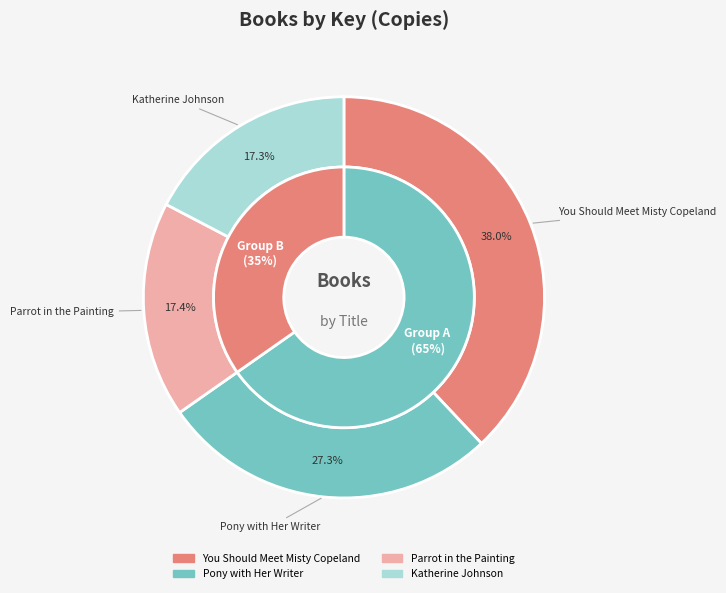

What is the change in value from Pony with Her Writer to Katherine Johnson?

-57734477